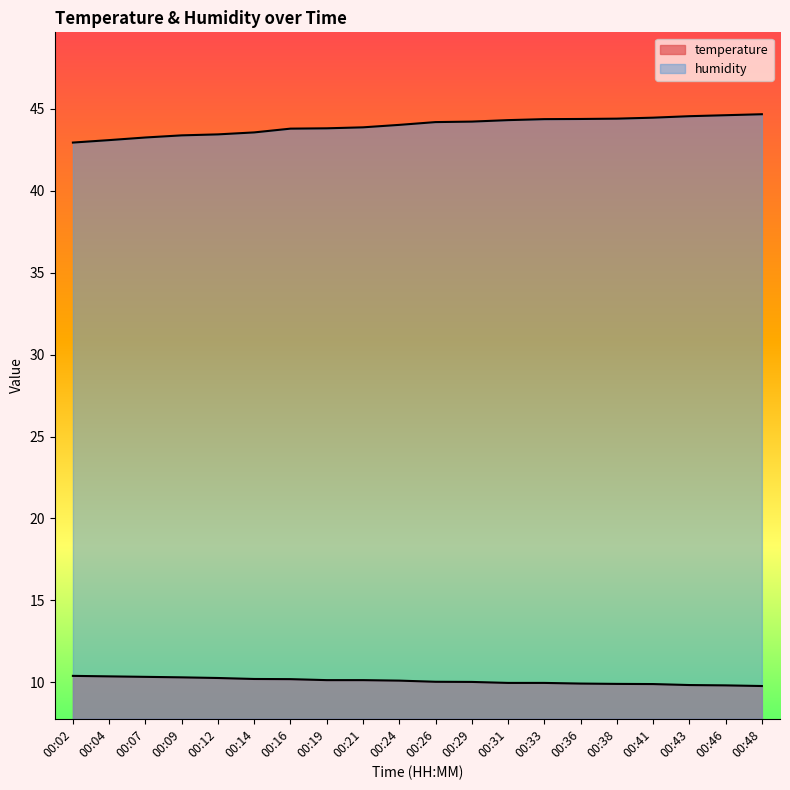

Is the value of temperature at 00:02 greater than the value of humidity at 00:02?

No